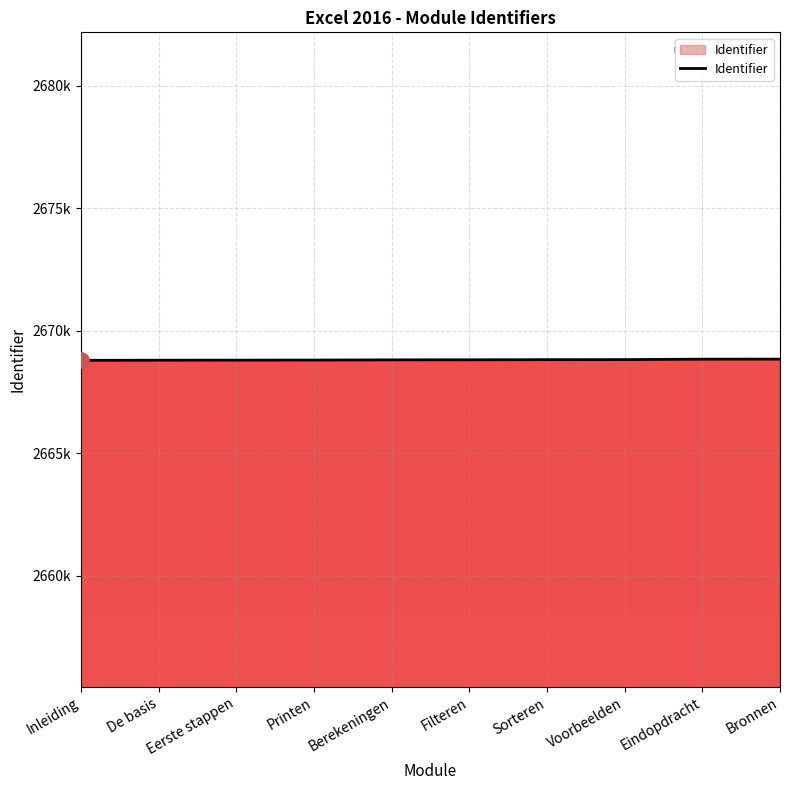

Approximately how many times larger is the value at Filteren compared to Inleiding?

1.0